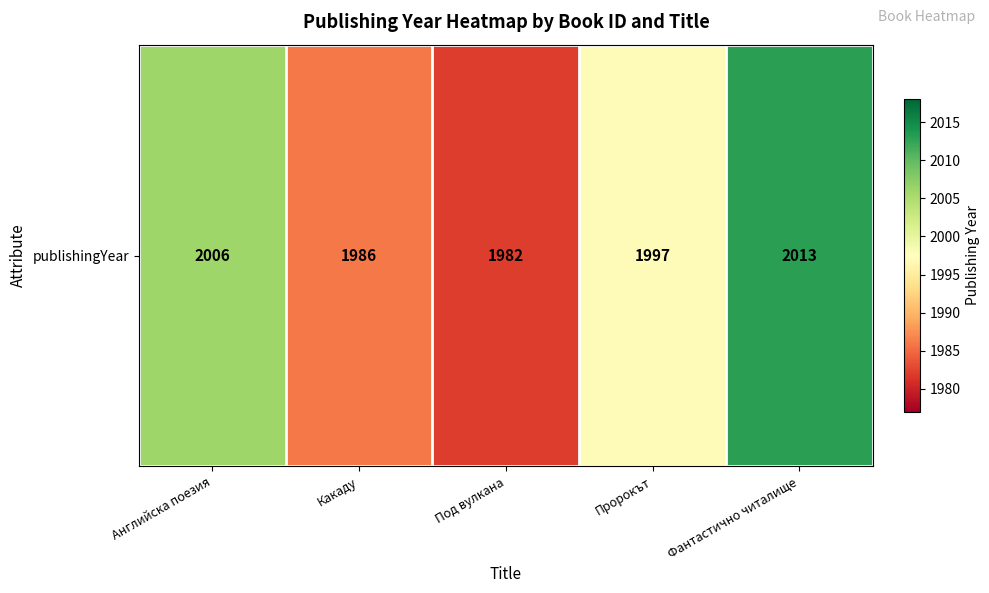

List the labels in order of value, smallest first.

Под вулкана, Какаду, Пророкът, Английска поезия, Фантастично читалище